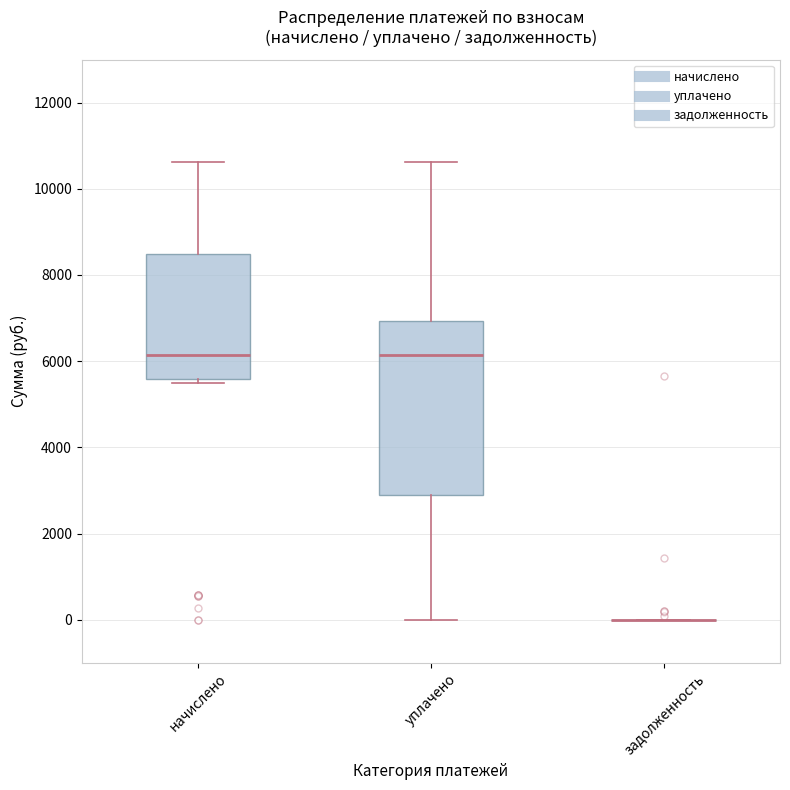

Which box is the tallest, from its lower edge to its upper edge?

уплачено